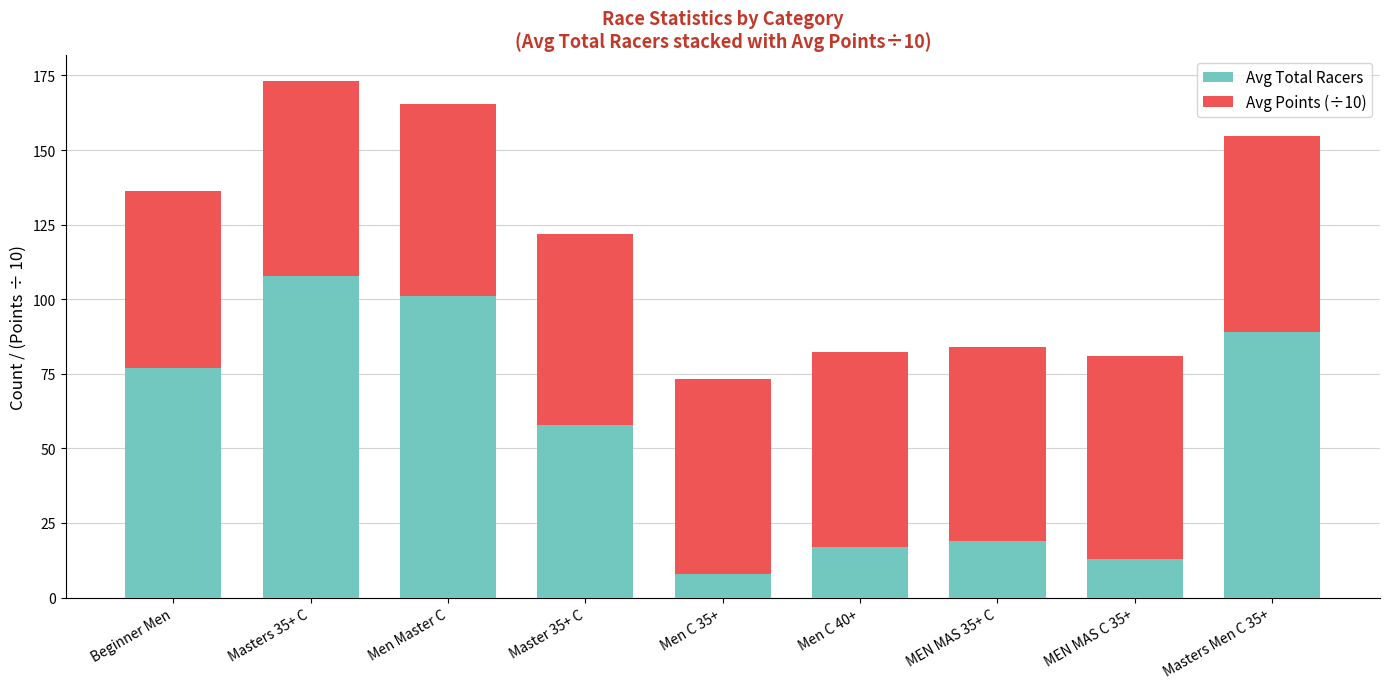

The Avg Total Racers series shows 33.4 at MEN MAS 35+ C. True or false?

False